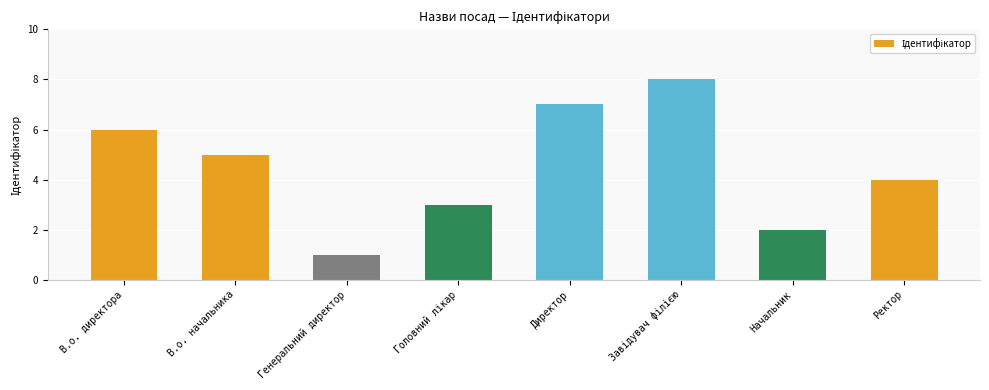

Are the bars grouped side by side (vs. stacked)?

No